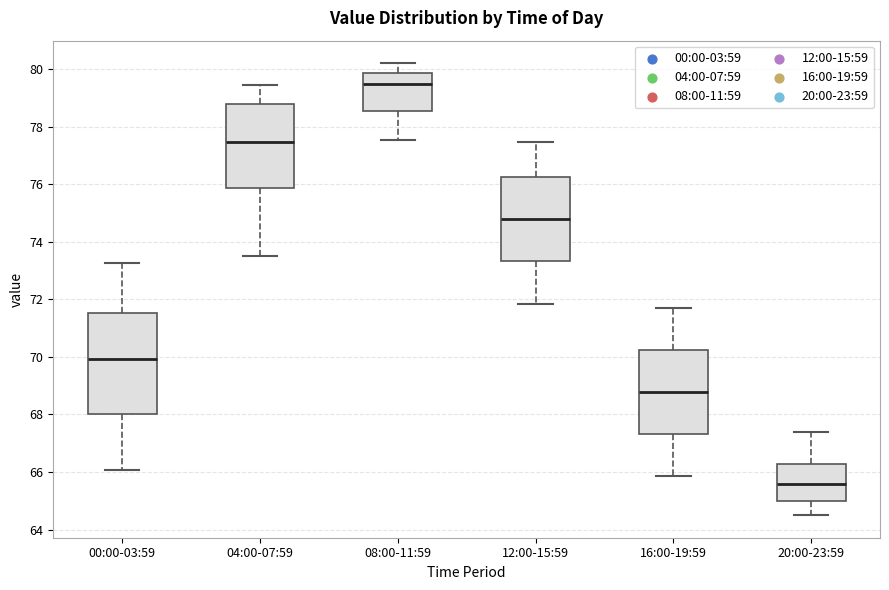

Reading left to right, read every box against the y-axis: the position of its median line, the range the box covers, and the ends of its whiskers. The values are not printed on the chart, so give them approximately, as read against the axis.

00:00-03:59: median 70.0, box 68.0 to 71.6, whiskers 66.0 to 73.2
04:00-07:59: median 77.4, box 75.8 to 78.8, whiskers 73.6 to 79.4
08:00-11:59: median 79.4, box 78.6 to 79.8, whiskers 77.6 to 80.2
12:00-15:59: median 74.8, box 73.4 to 76.2, whiskers 71.8 to 77.4
16:00-19:59: median 68.8, box 67.4 to 70.2, whiskers 65.8 to 71.8
20:00-23:59: median 65.6, box 65.0 to 66.2, whiskers 64.6 to 67.4